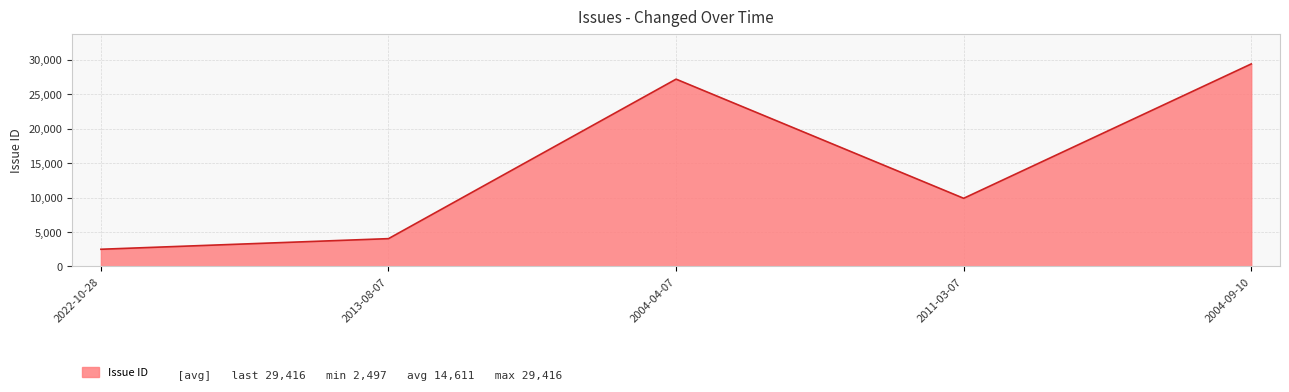

Does the chart have visible grid lines?

Yes